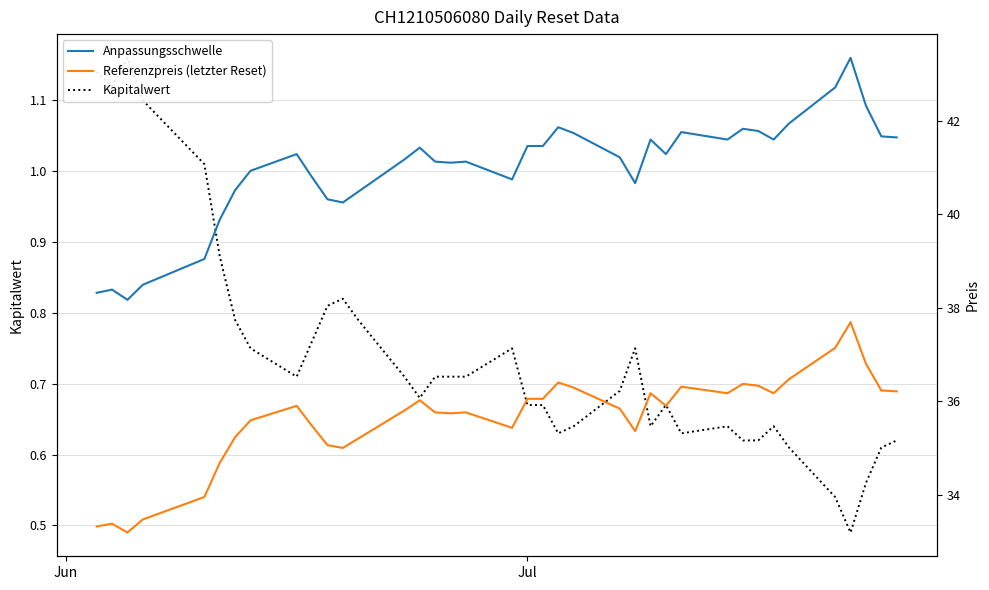

Reading left to right, extract all data points from this chart.

Kapitalwert: 1.1	1.1	1.2	1.1	1.0	0.9	0.8	0.8	0.7	0.8	0.8	0.8	0.8	0.7	0.7	0.7	0.7	0.7	0.8	0.7	0.7	0.6	0.6	0.7	0.8	0.6	0.7	0.6	0.6	0.6	0.6	0.6	0.6	0.5	0.5	0.6	0.6	0.6
Anpassungsschwelle: 38.3	38.4	38.2	38.5	39.0	39.9	40.5	40.9	41.3	40.8	40.3	40.2	40.5	41.2	41.4	41.1	41.1	41.1	40.7	41.5	41.5	41.9	41.7	41.2	40.7	41.6	41.3	41.8	41.6	41.8	41.8	41.6	41.9	42.7	43.3	42.3	41.7	41.6
Referenzpreis (letzter Reset): 33.3	33.4	33.2	33.5	34.0	34.7	35.2	35.6	35.9	35.5	35.1	35.0	35.2	35.8	36.0	35.8	35.7	35.8	35.4	36.0	36.0	36.4	36.3	35.8	35.4	36.2	35.9	36.3	36.2	36.4	36.3	36.2	36.5	37.1	37.7	36.8	36.2	36.2